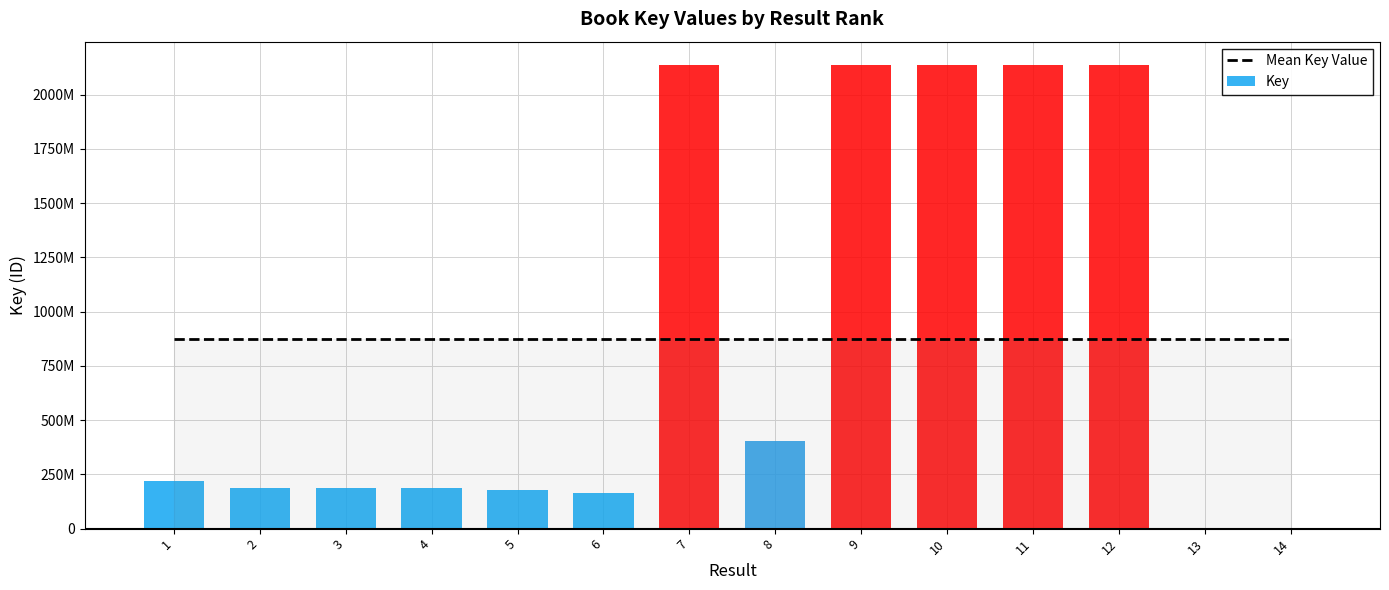

What is the value of the Key bar at the 5th from the left?

179621703.0